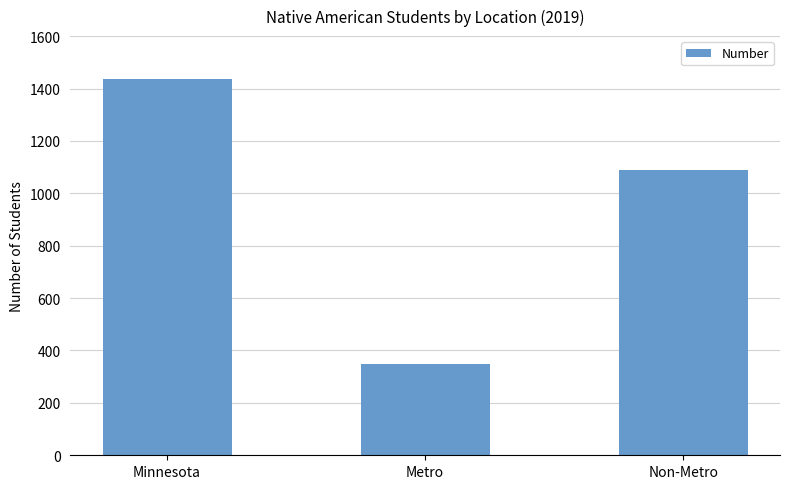

True or false: the data shows 1089 at Non-Metro.

True